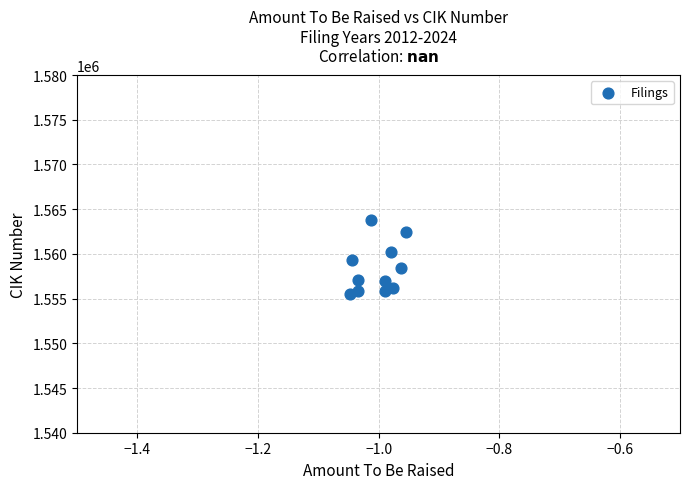

What is the range of Y values (max minus min)?

8304.2